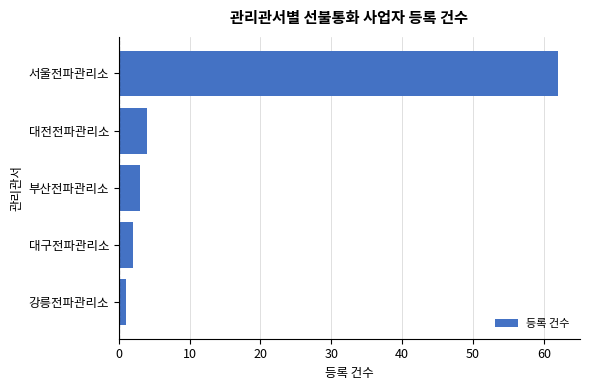

Reading bottom to top, transcribe all the data shown in this chart.

강릉전파관리소=1	대구전파관리소=2	부산전파관리소=3	대전전파관리소=4	서울전파관리소=62